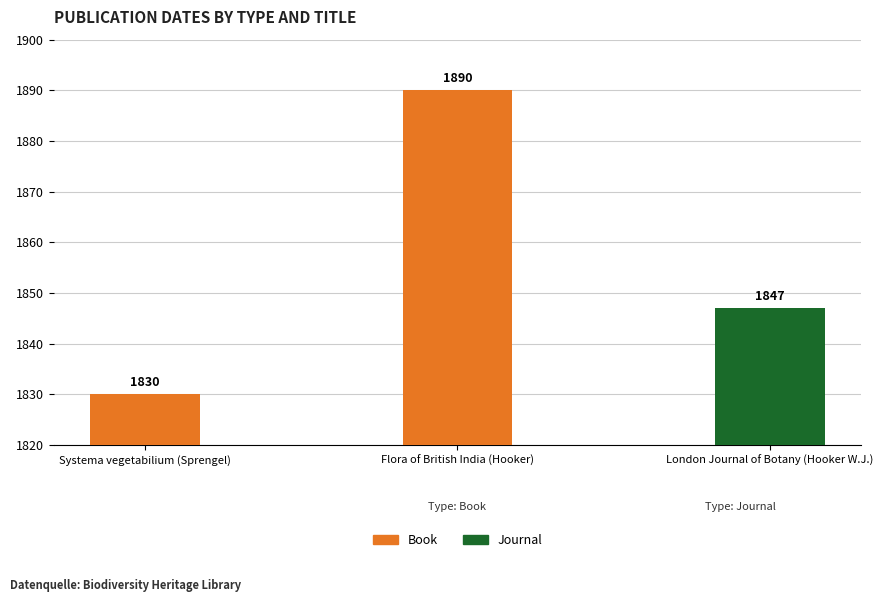

Are the bars horizontal?

No